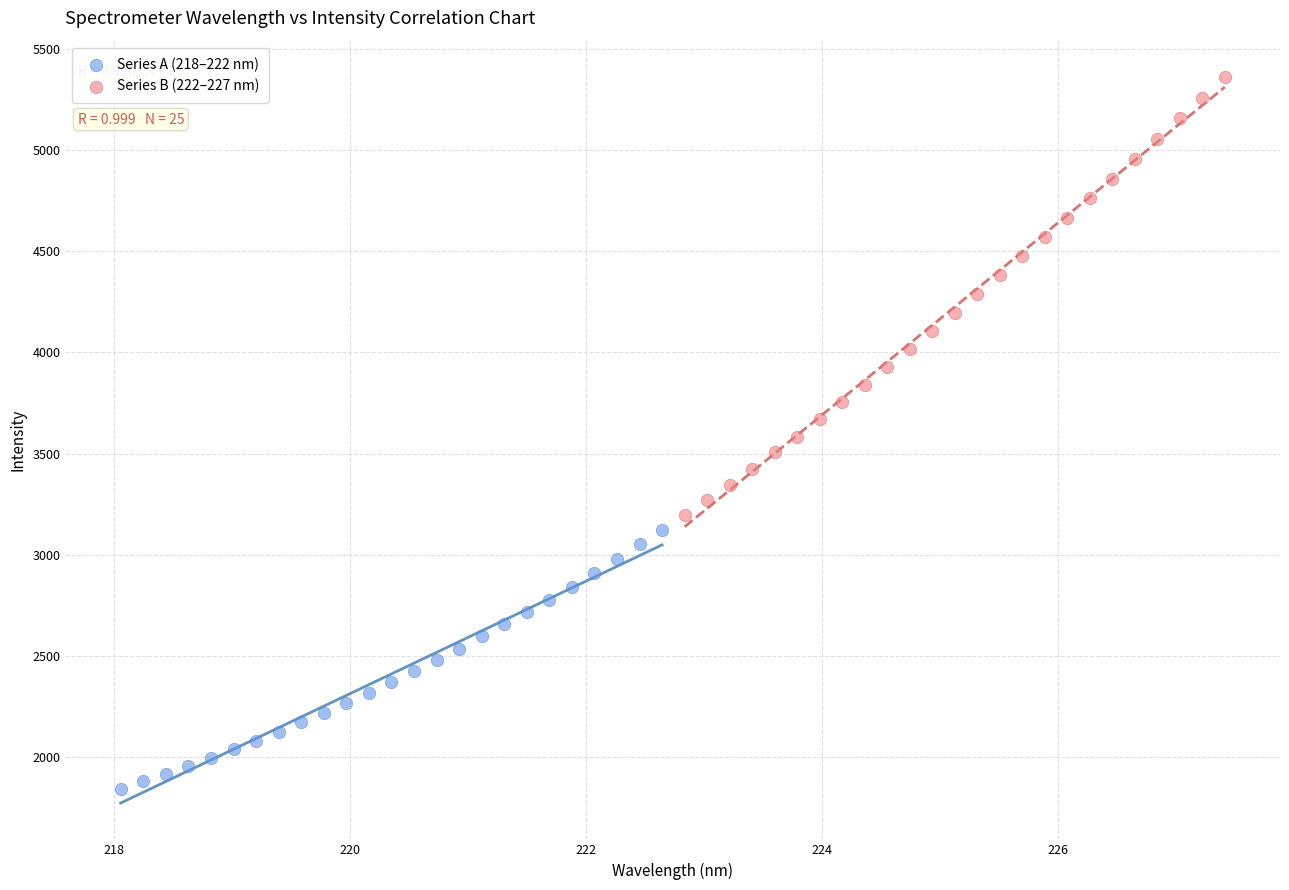

What are all the series names shown in the legend?

Series A (218–222 nm), Series B (222–227 nm)